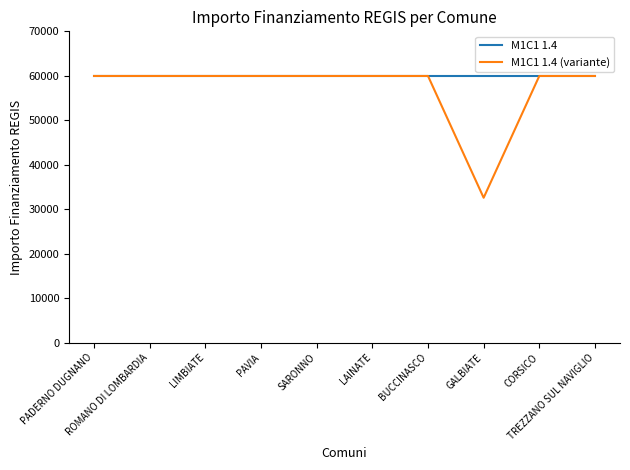

Count the number of data series in this chart.

2